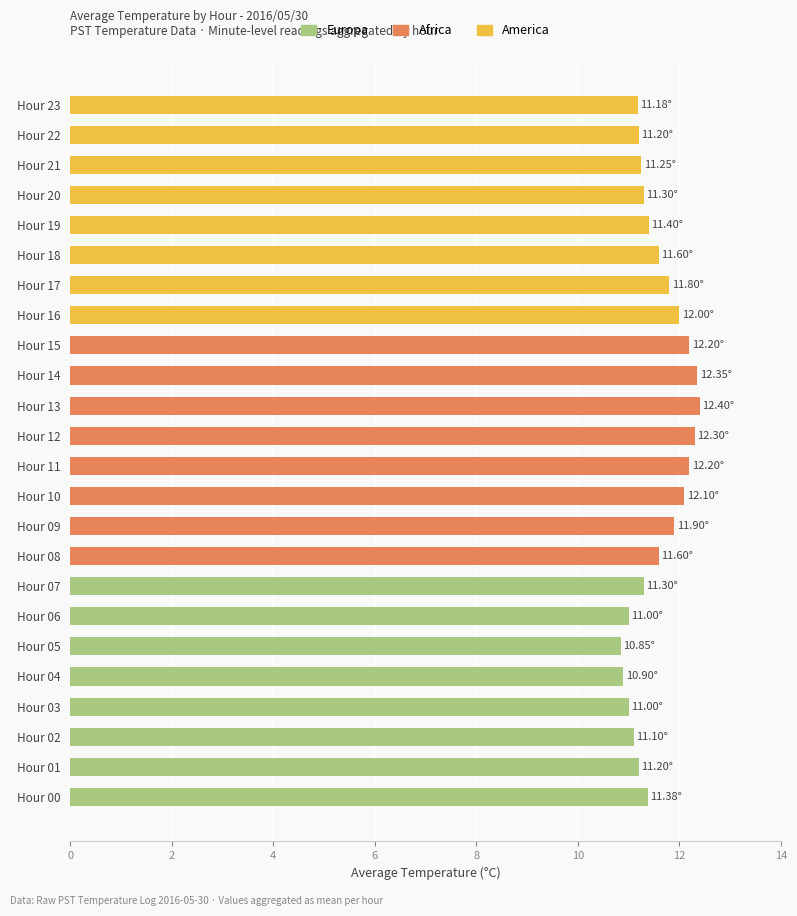

Where is Europa nearest to the value 11?

6